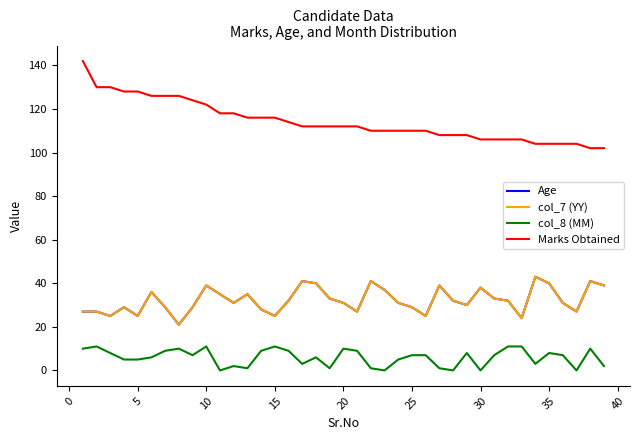

Does the chart have visible grid lines?

No